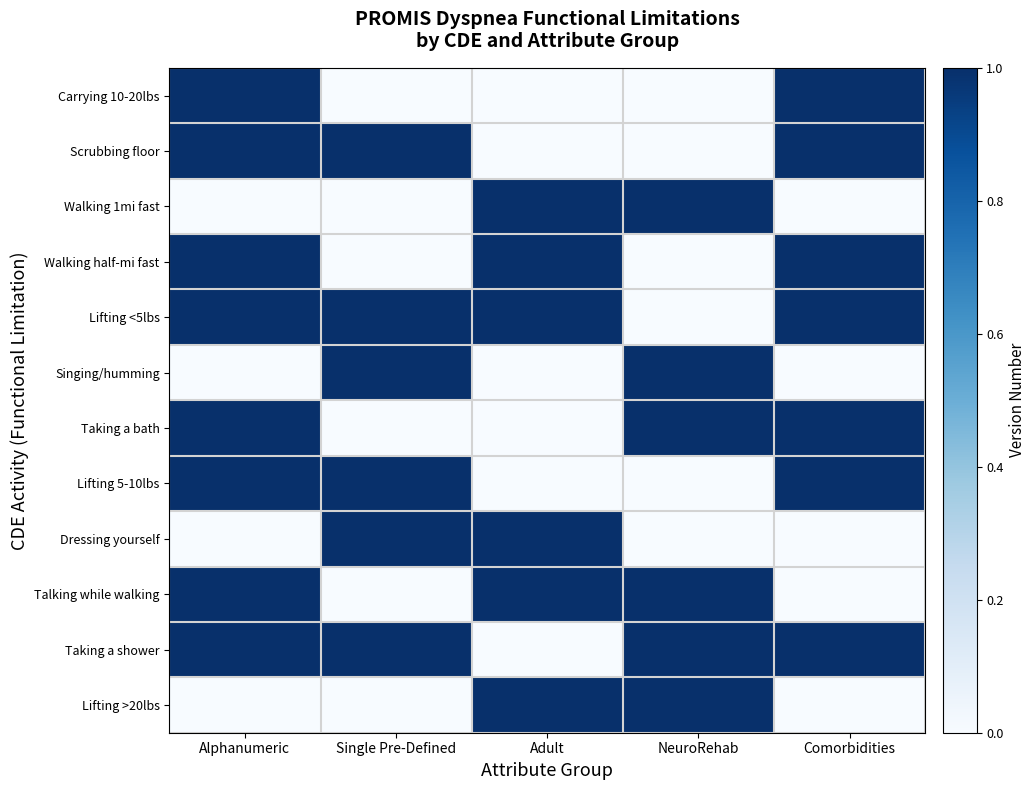

How many distinct data groups are displayed?

12